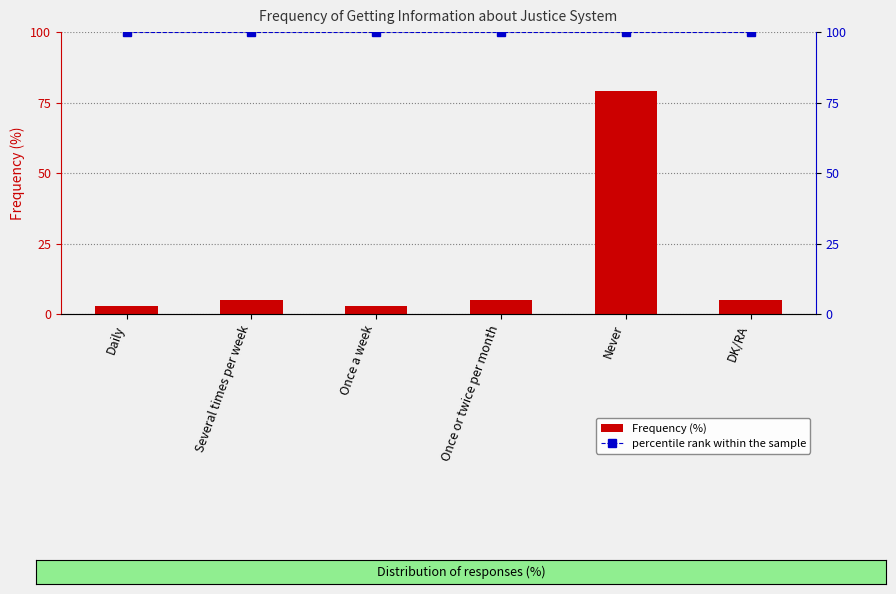

At which category is the sum across all series the highest?

Never